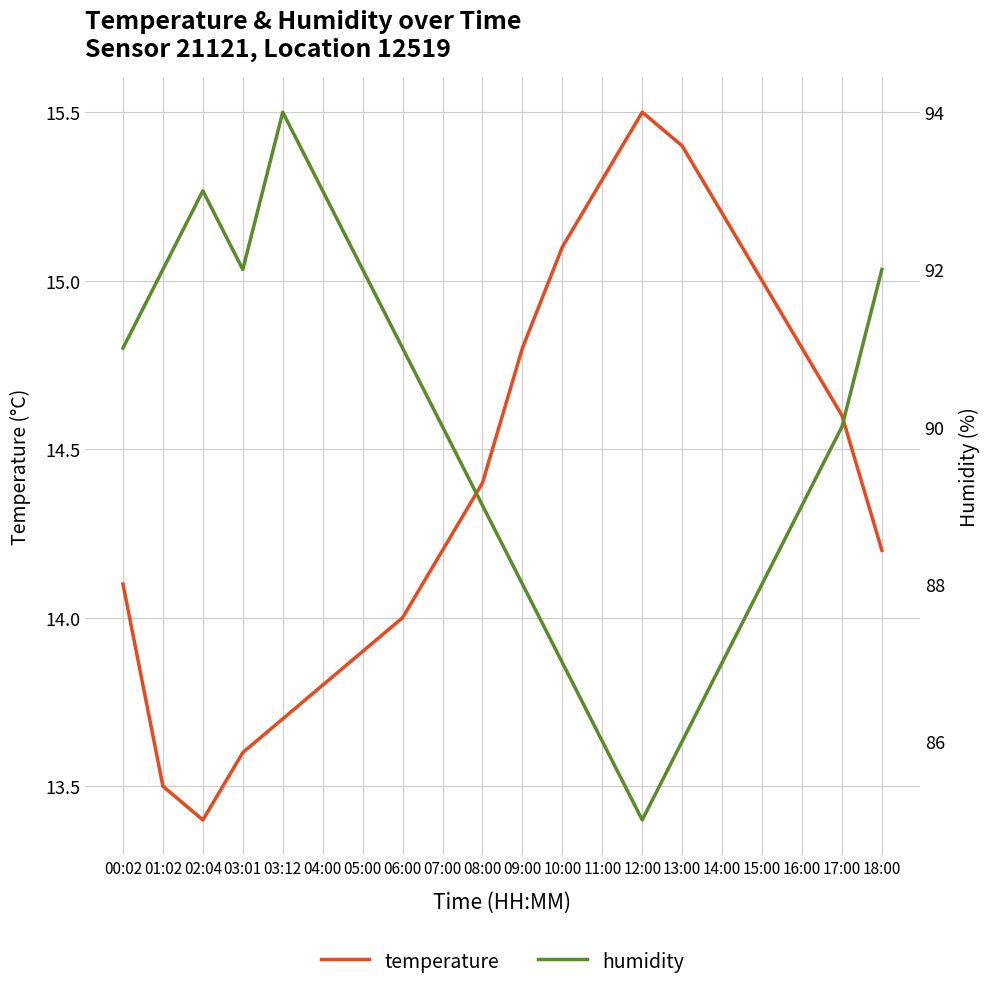

How many interior local peaks does the humidity series have?

2